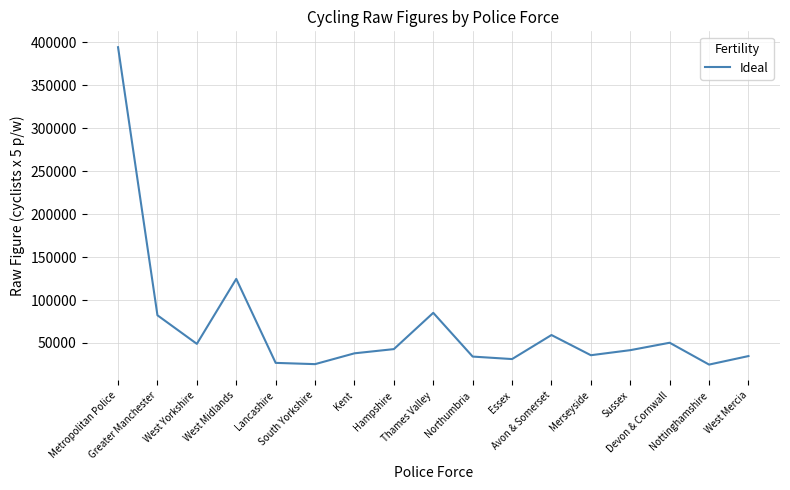

What is the difference between the maximum and minimum values?

369480.8